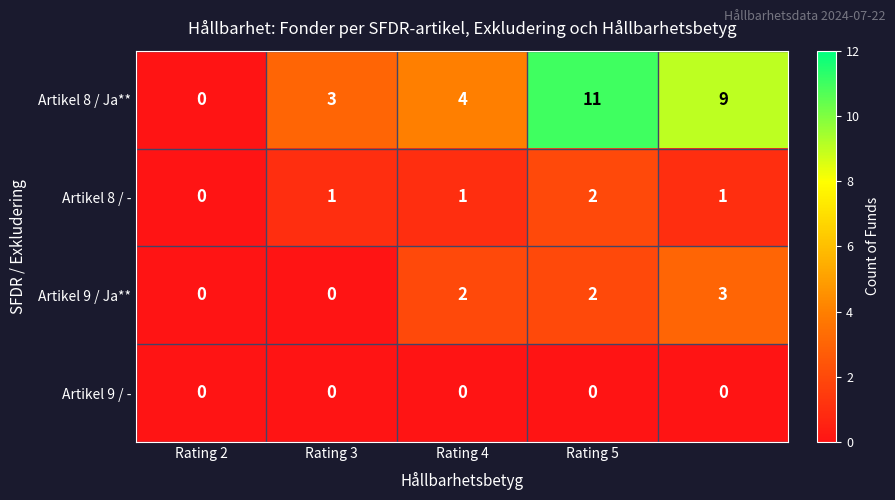

List the series in order of their peak value, highest first.

Artikel 8 / Ja**, Artikel 9 / Ja**, Artikel 8 / -, Artikel 9 / -